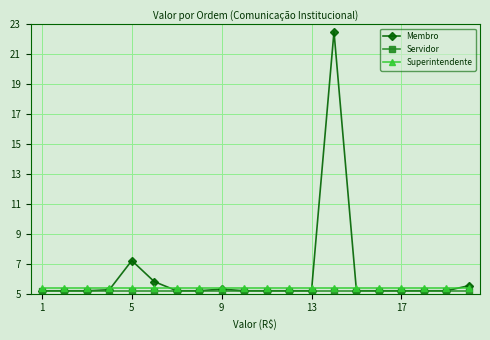

What is the minimum value shown in the chart?

5.2